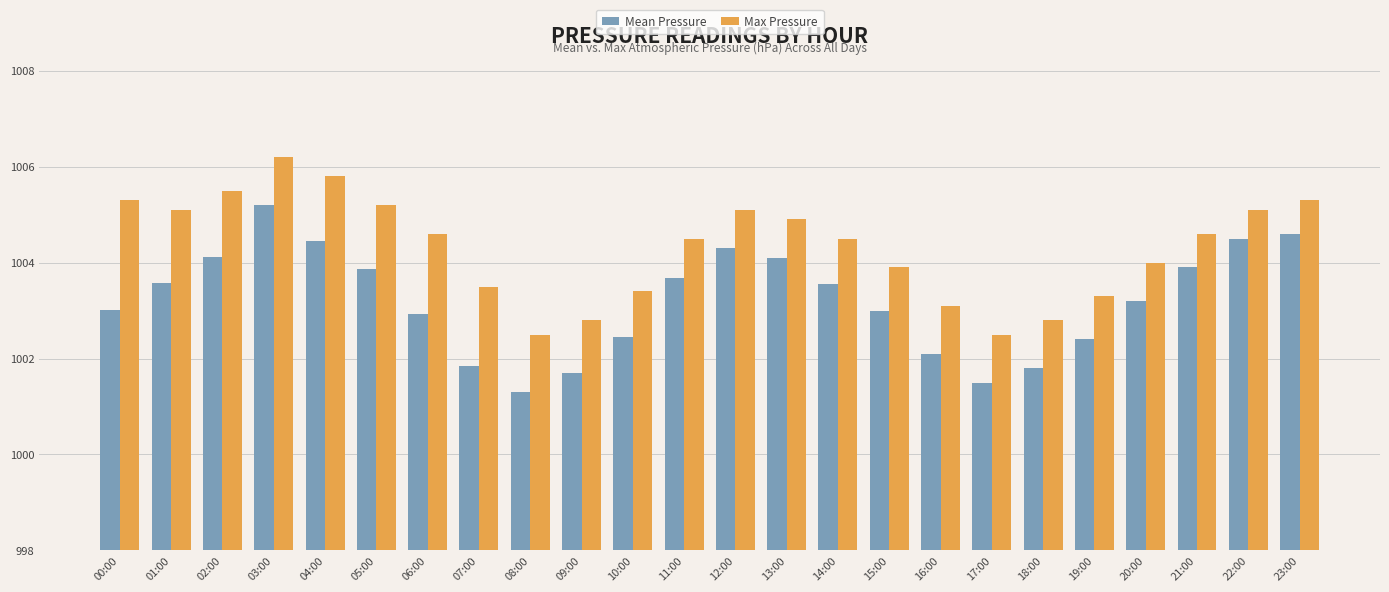

What are all the series names shown in the legend?

Mean Pressure, Max Pressure